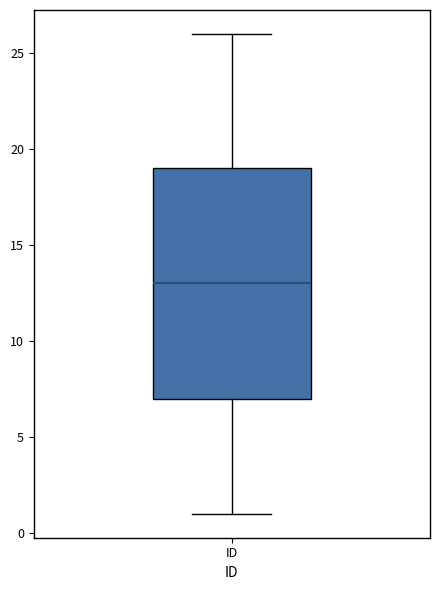

Where does the lower whisker of the box for ID end on the y-axis? The values are not printed on the chart, so give them approximately, as read against the axis.

1